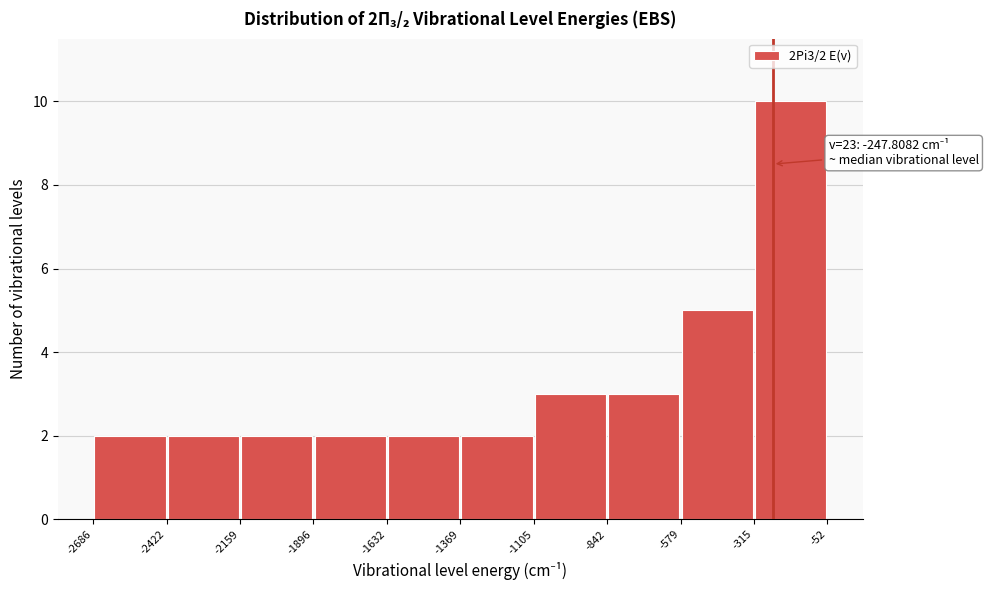

Which range on the x-axis has the tallest bar?

-315 to -52